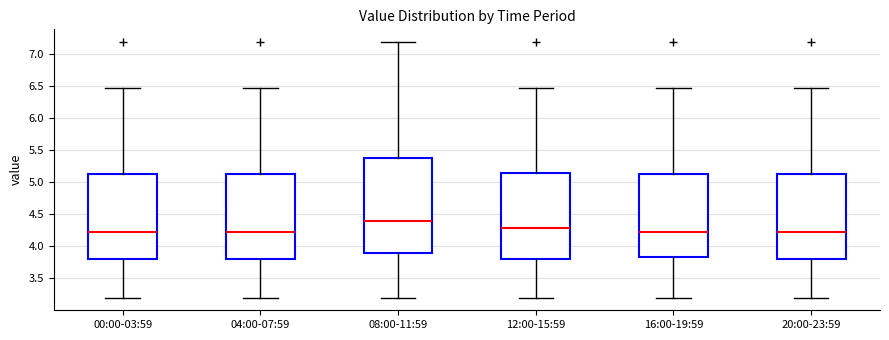

Where does the lower whisker of the box for 12:00-15:59 end on the y-axis? The values are not printed on the chart, so give them approximately, as read against the axis.

3.20